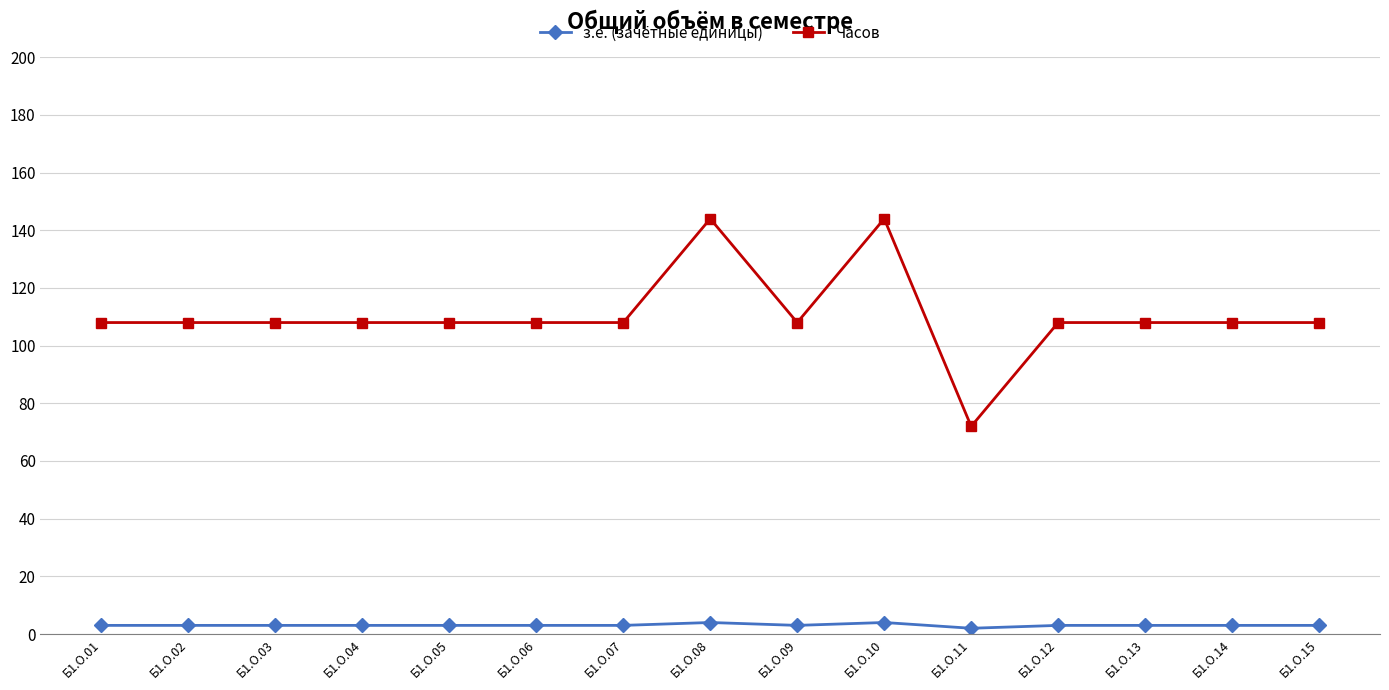

True or false: Часов and з.е. (зачётные единицы) cross at least once.

False